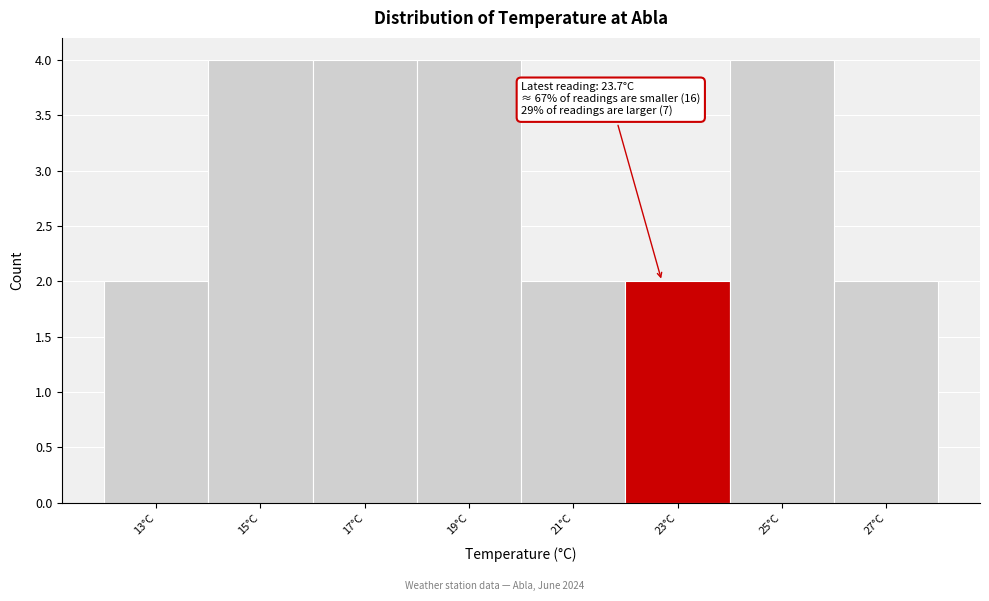

Reading left to right, transcribe all the data shown in this chart.

2	4	4	4	2	2	4	2